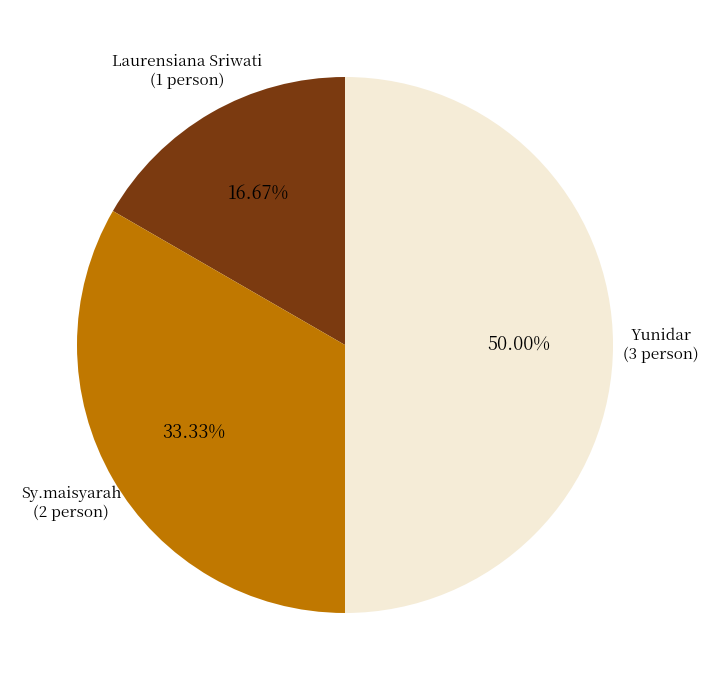

Is Sy.maisyarah the majority of the pie?

No